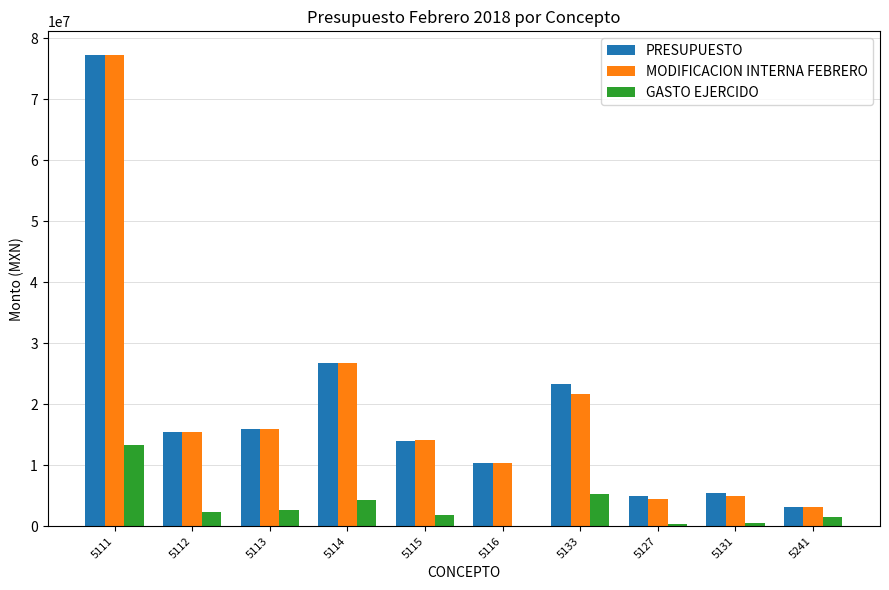

What is the maximum value for MODIFICACION INTERNA FEBRERO?

77260281.8